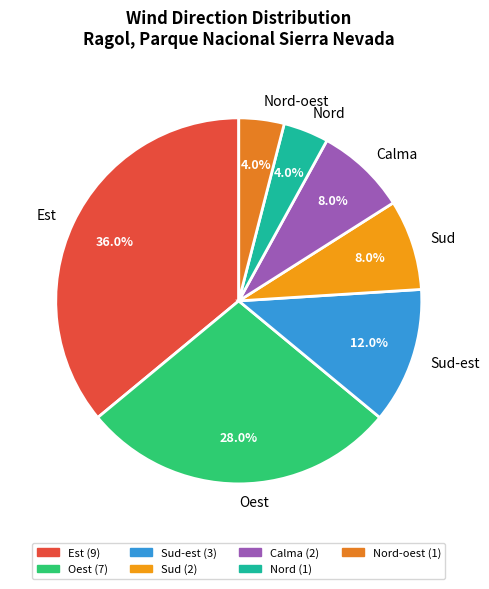

The Oest slice represents 38% of the pie. True or false?

False